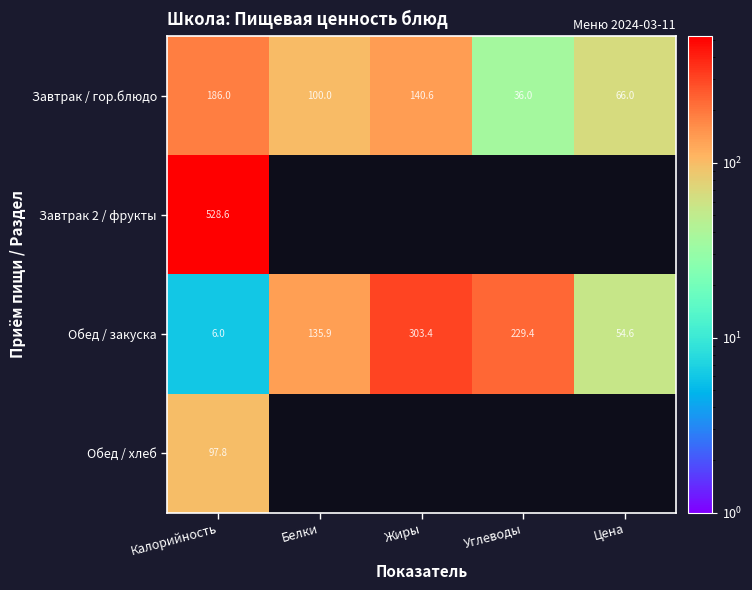

Rank the categories by Обед / закуска value from lowest to highest.

Калорийность, Цена, Белки, Углеводы, Жиры